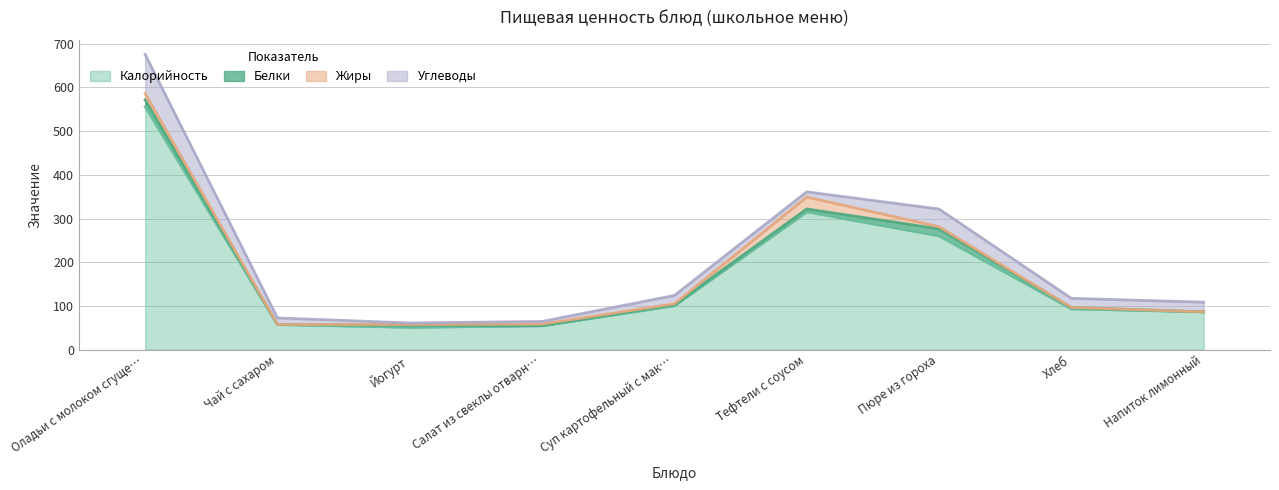

What are all the series names shown in the legend?

Калорийность, Белки, Жиры, Углеводы